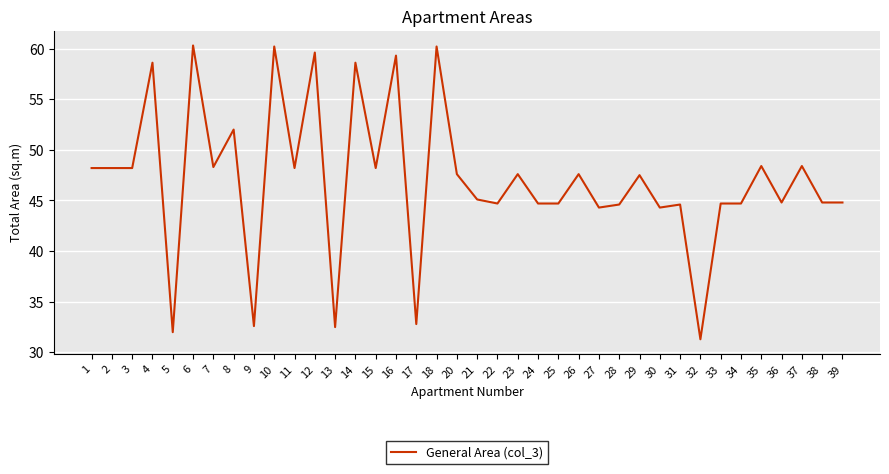

Approximately how many times larger is the value at 26 compared to 38?

1.1